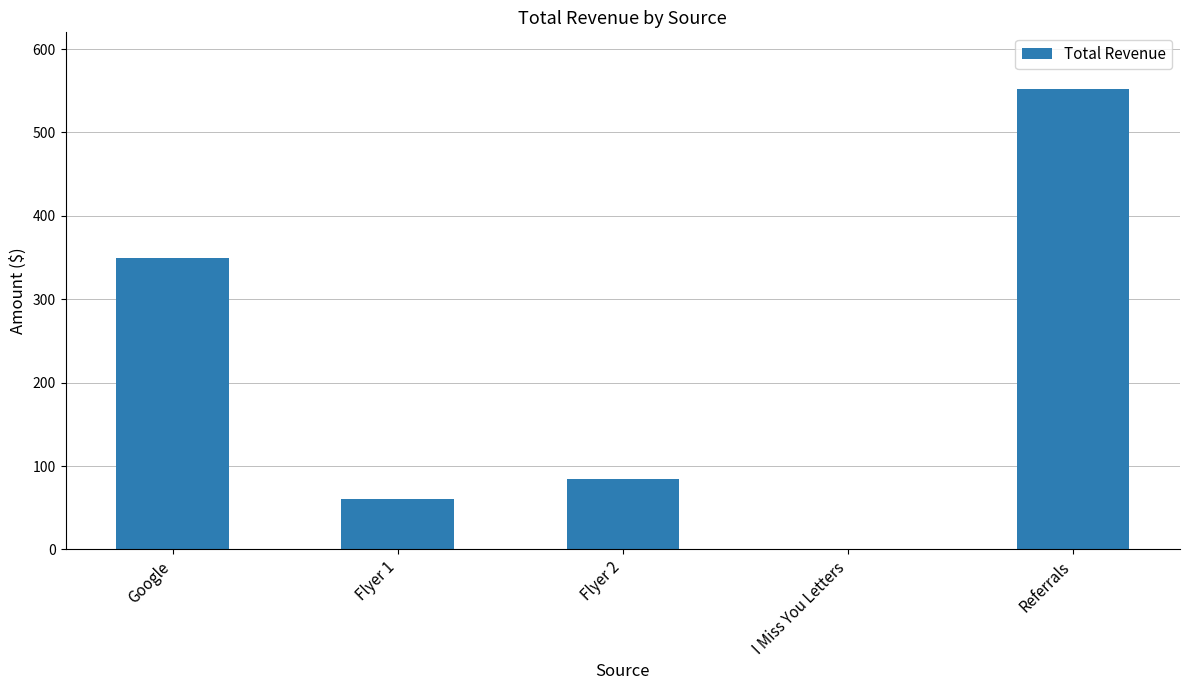

Which category has the highest value across all series?

Referrals